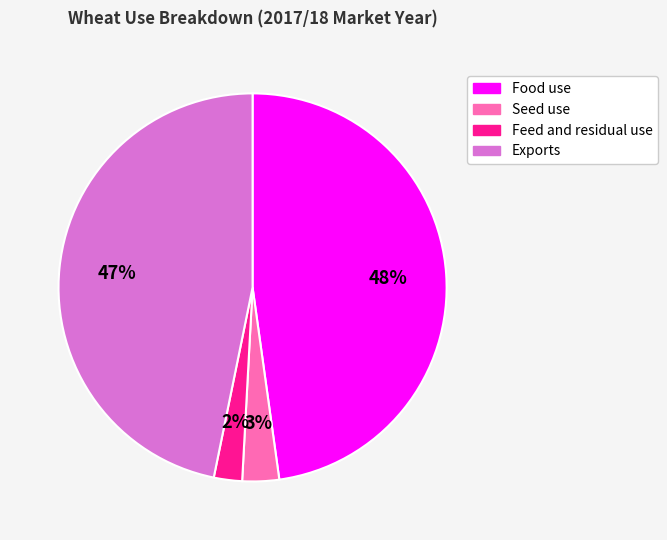

How many slices are in this pie chart?

4